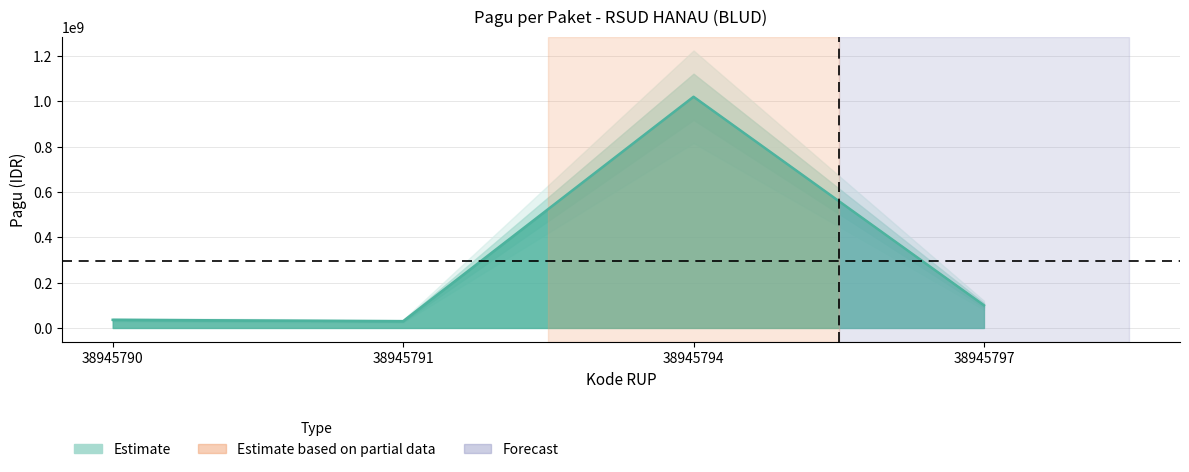

What is the difference between the values at 38945797 and 38945790?

64000000